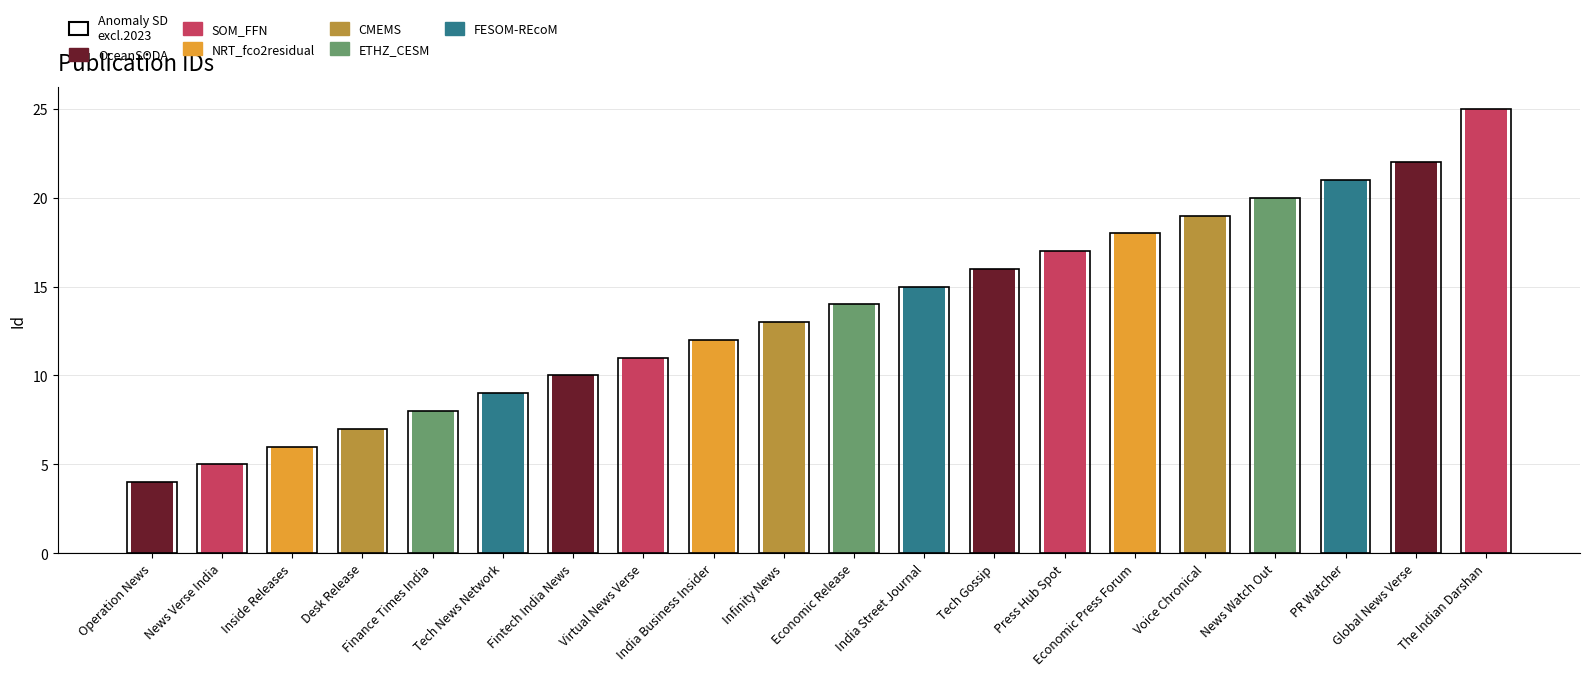

True or false: the data shows 25 at The Indian Darshan.

True